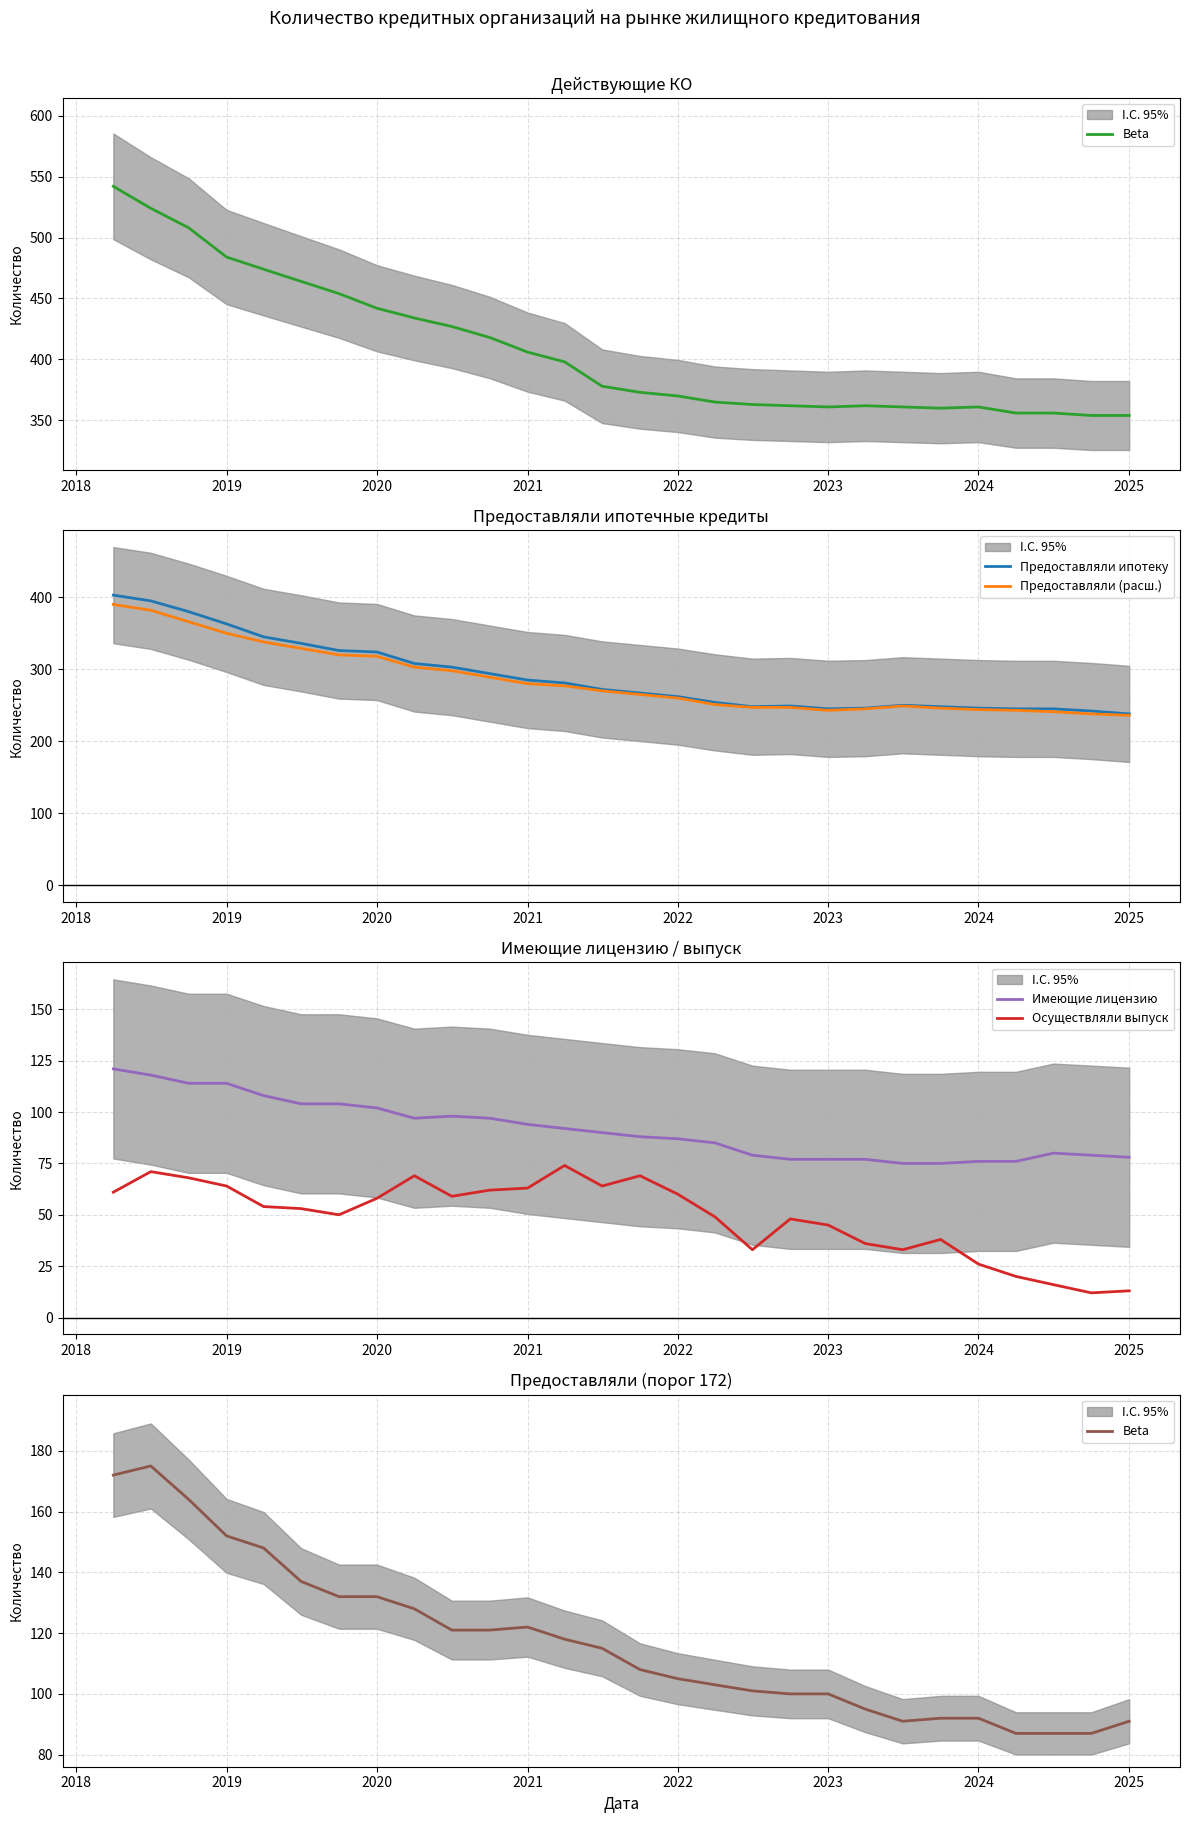

Reading left to right, transcribe all the data shown in this chart.

Beta: 172	175	164	152	148	137	132	132	128	121	121	122	118	115	108	105	103	101	100	100	95	91	92	92	87	87	87	91
Предоставляли ипотеку: 403	395	380	363	345	336	326	324	308	303	294	285	281	272	267	262	254	248	249	245	246	250	248	246	245	245	242	238
Предоставляли (расш.): 390	382	366	350	338	329	320	318	303	298	289	280	277	270	265	260	251	247	247	243	245	249	246	244	243	241	238	236
Имеющие лицензию: 121	118	114	114	108	104	104	102	97	98	97	94	92	90	88	87	85	79	77	77	77	75	75	76	76	80	79	78
Осуществляли выпуск: 61	71	68	64	54	53	50	58	69	59	62	63	74	64	69	60	49	33	48	45	36	33	38	26	20	16	12	13